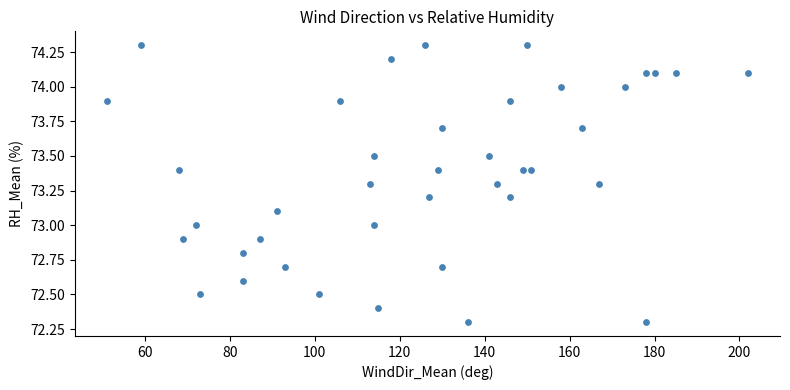

What is the range of X values (max minus min)?

151.0